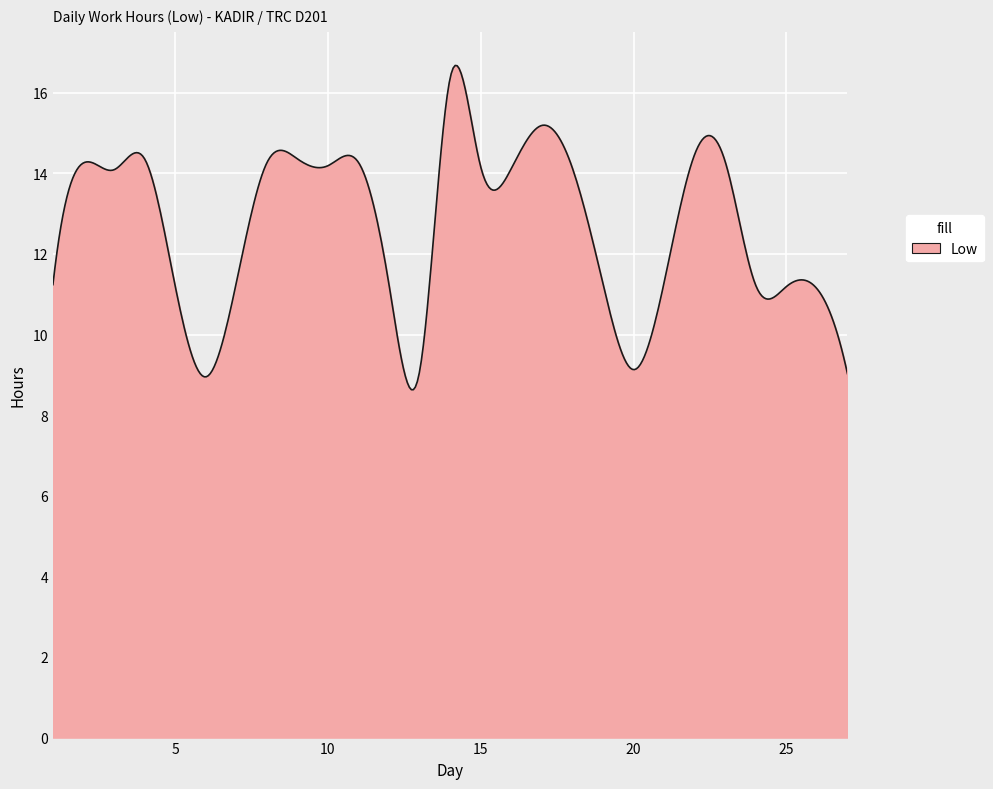

What is the maximum value shown in the chart?

16.7